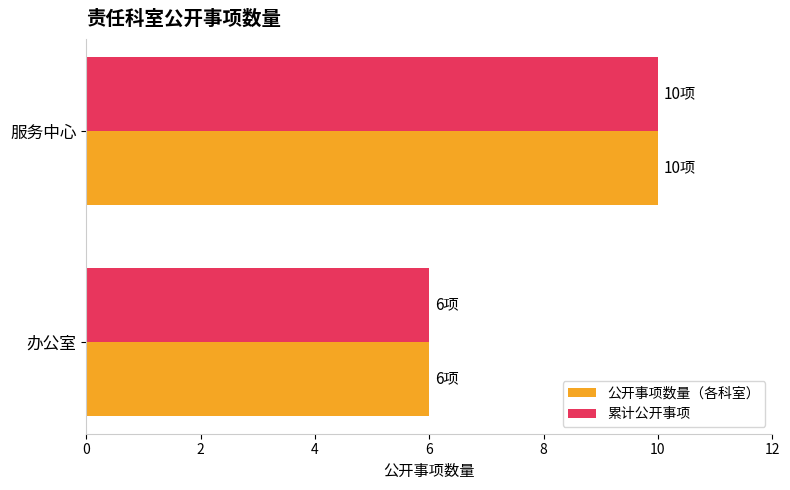

What is the average value of the 公开事项数量（各科室） series?

8